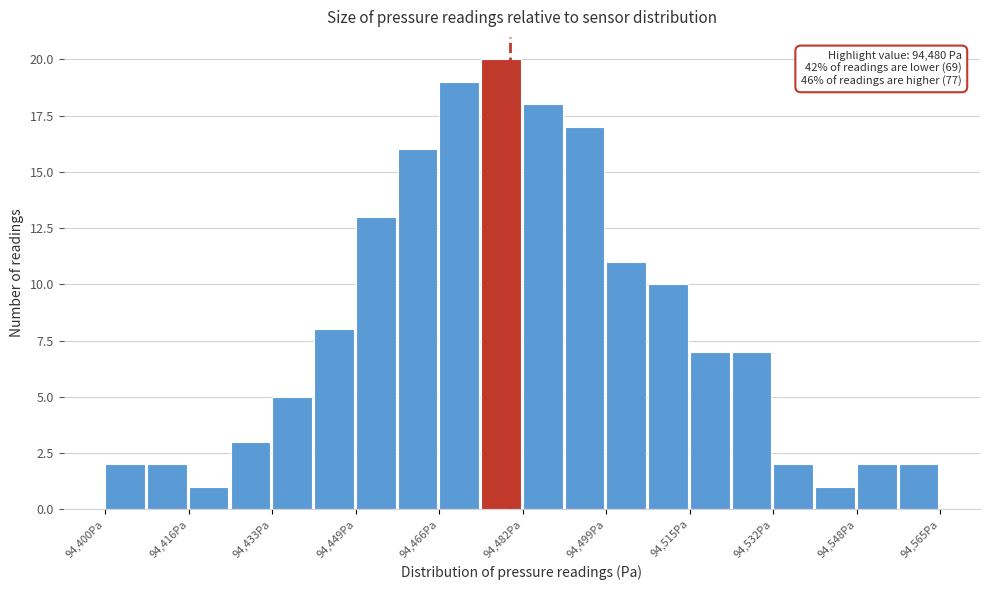

Which range on the x-axis has the tallest bar?

94474 to 94482